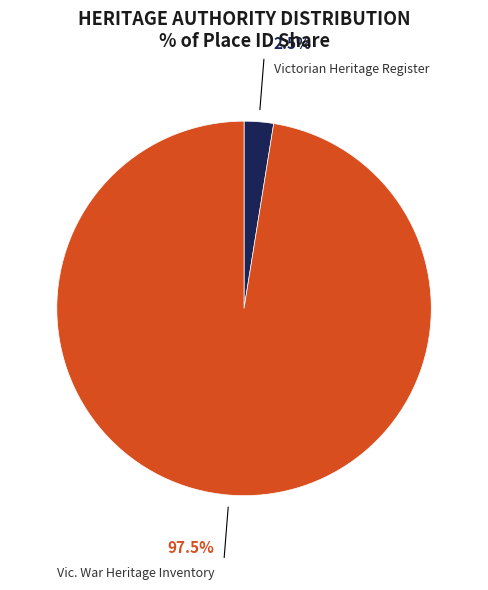

Which slice is the smallest?

Victorian Heritage Register